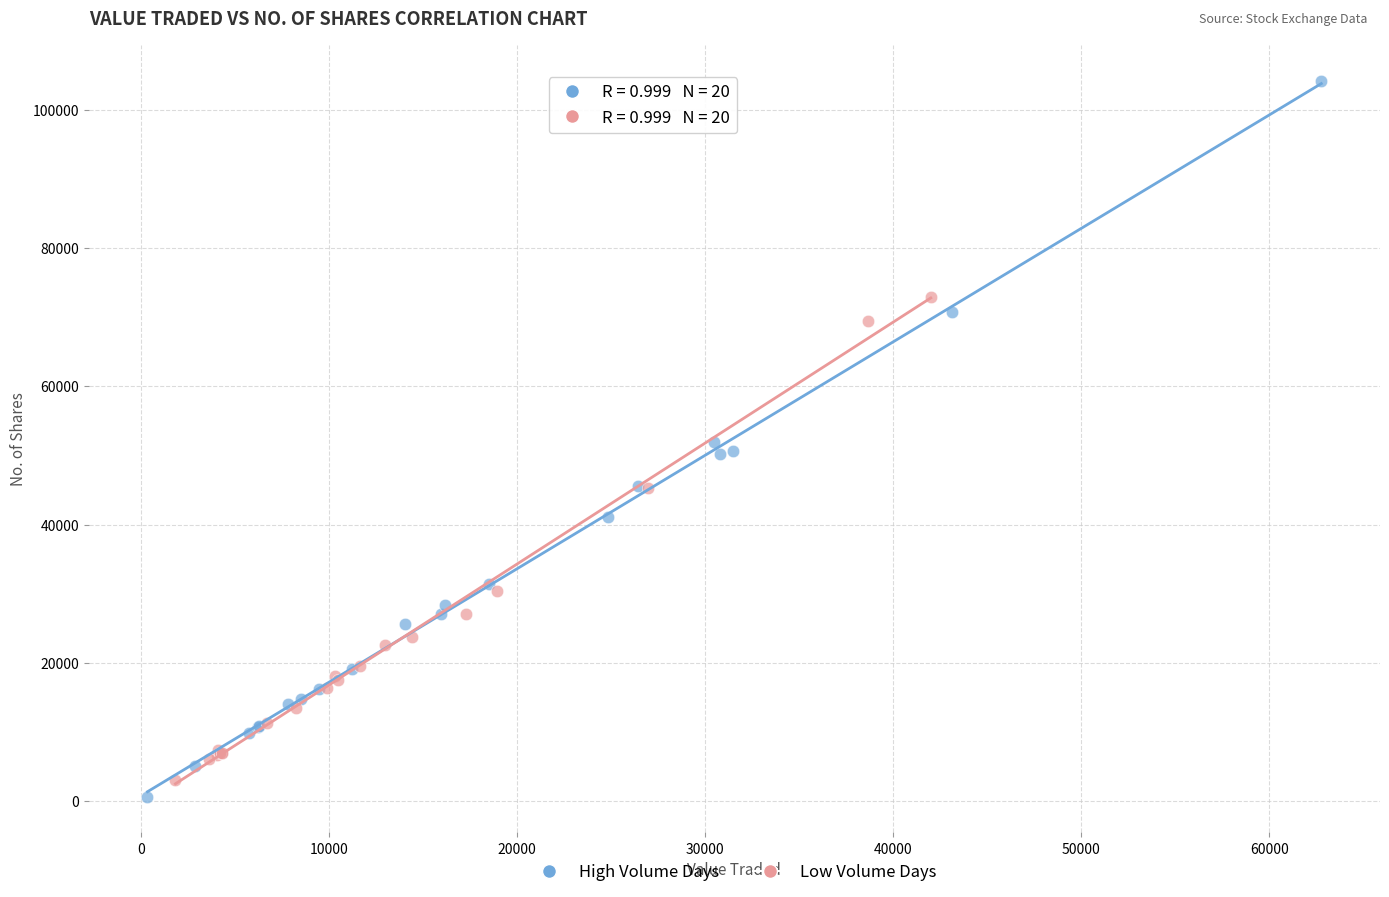

What are all the series names shown in the legend?

High Volume Days, Low Volume Days